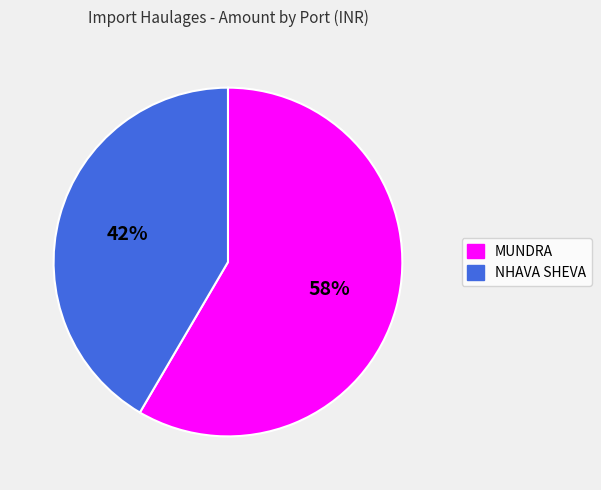

What is the smallest slice in the pie chart?

NHAVA SHEVA